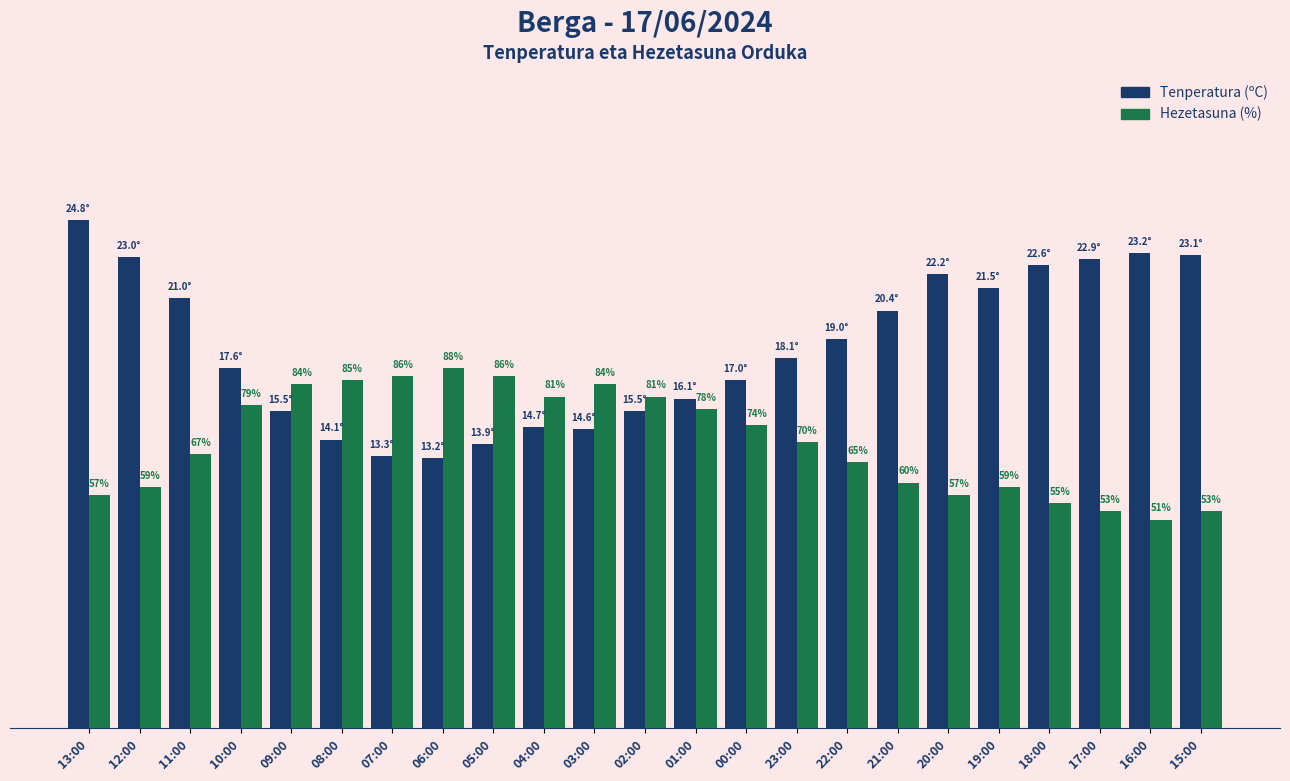

Does the chart contain any negative values?

No